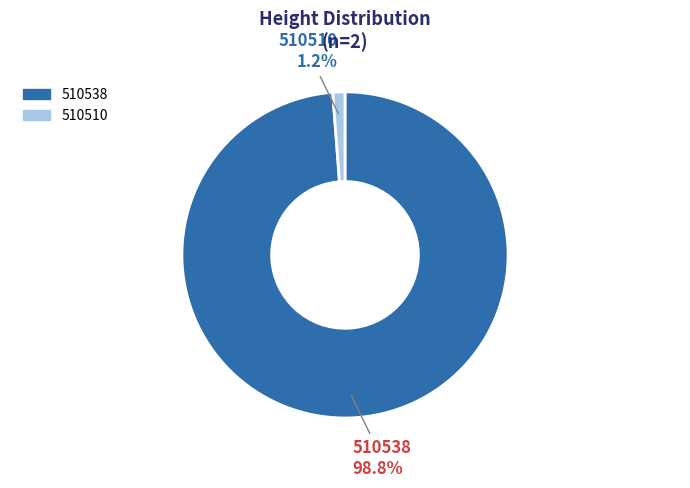

Count the number of slices in the pie.

2